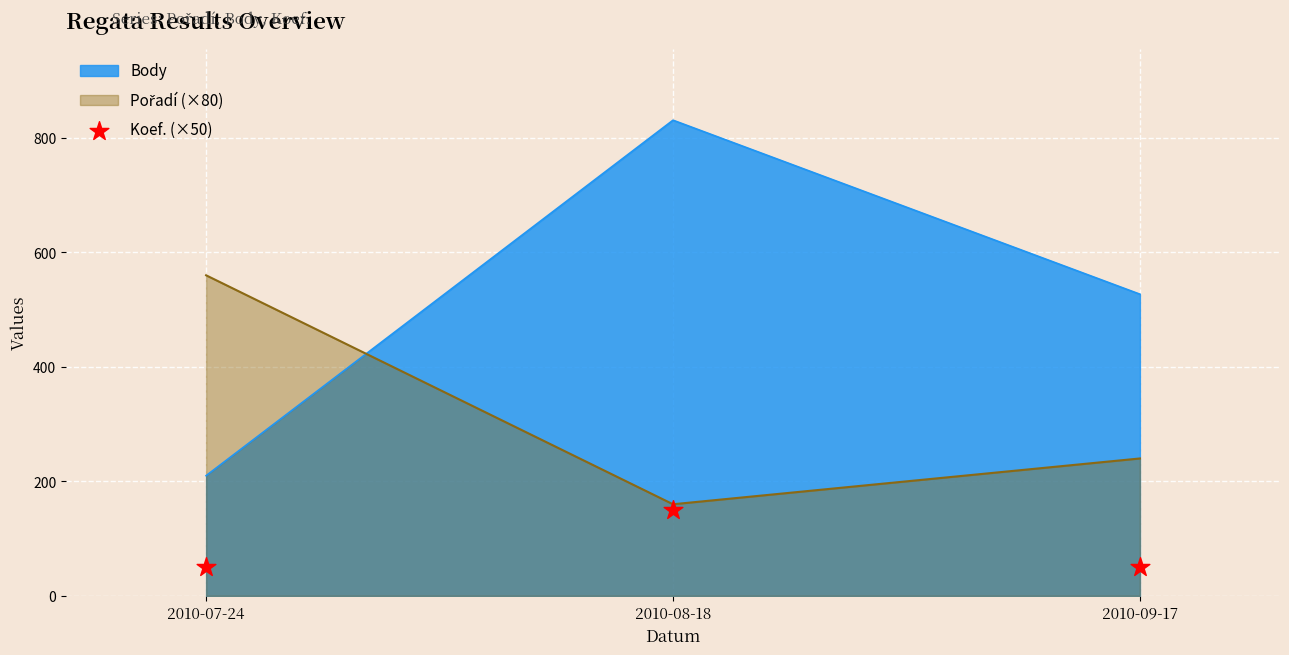

Which has a higher value, 2010-07-24 or 2010-08-18?

2010-08-18